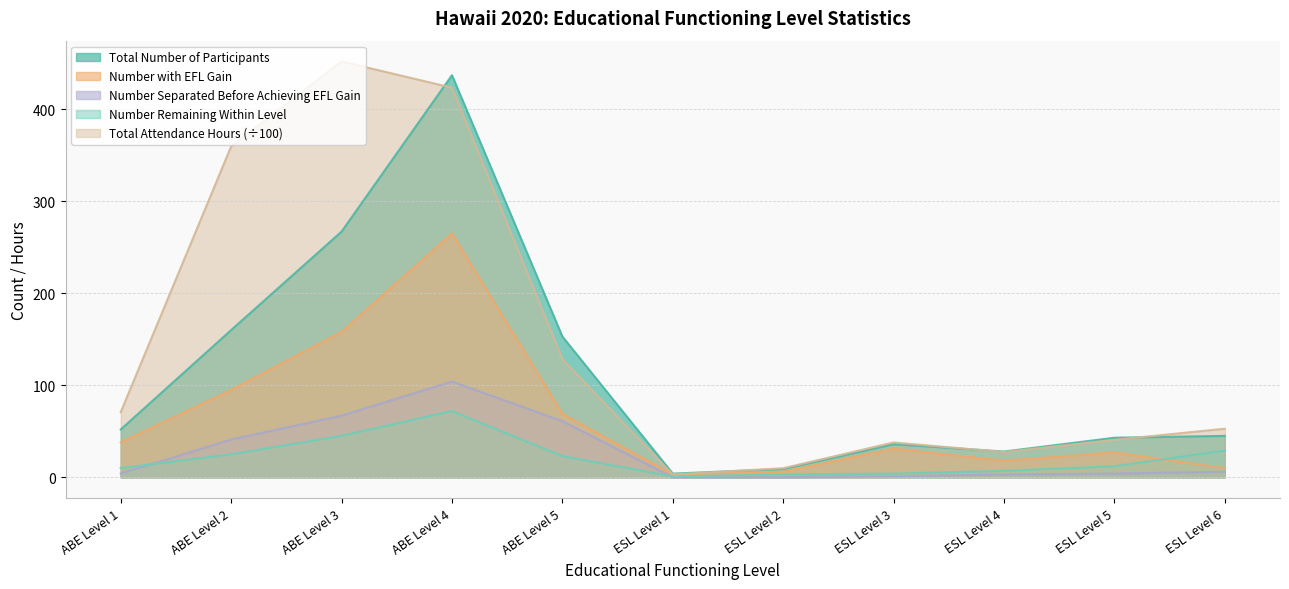

Between ESL Level 3 and ESL Level 4, which series saw the biggest shift?

Number with EFL Gain